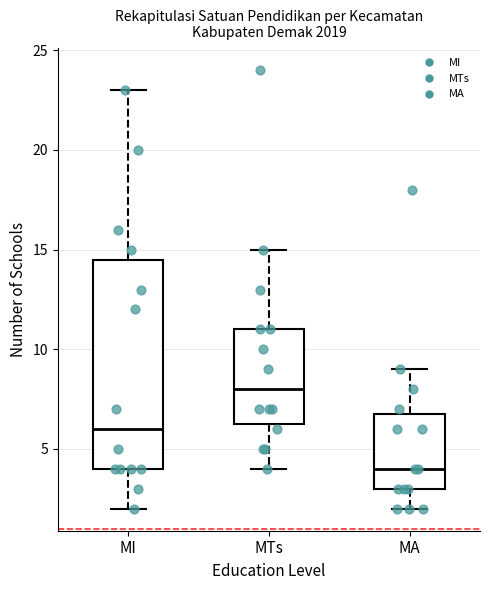

Which box has the lowest median line?

MA